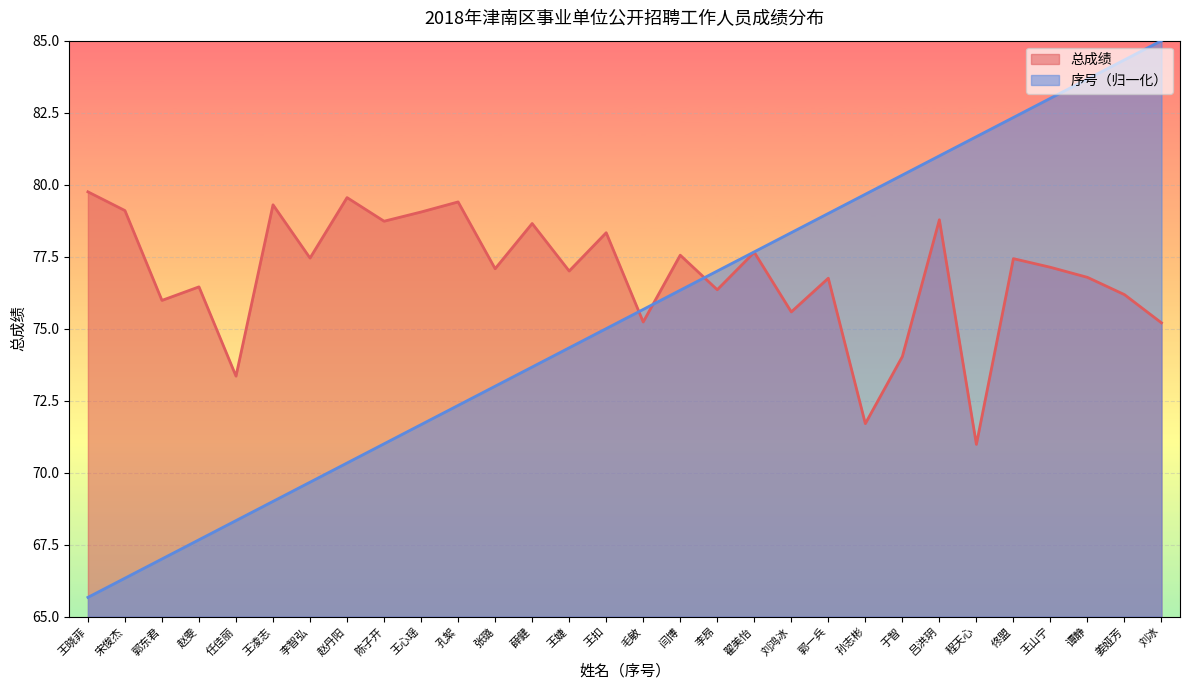

Where do 总成绩 and 序号 first cross each other?

王扣 and 毛敏